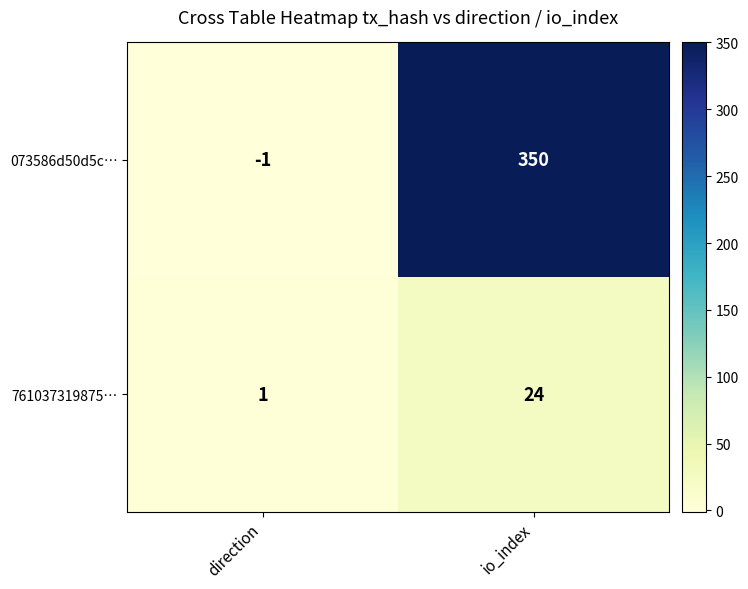

What is the minimum value shown in the chart?

-1